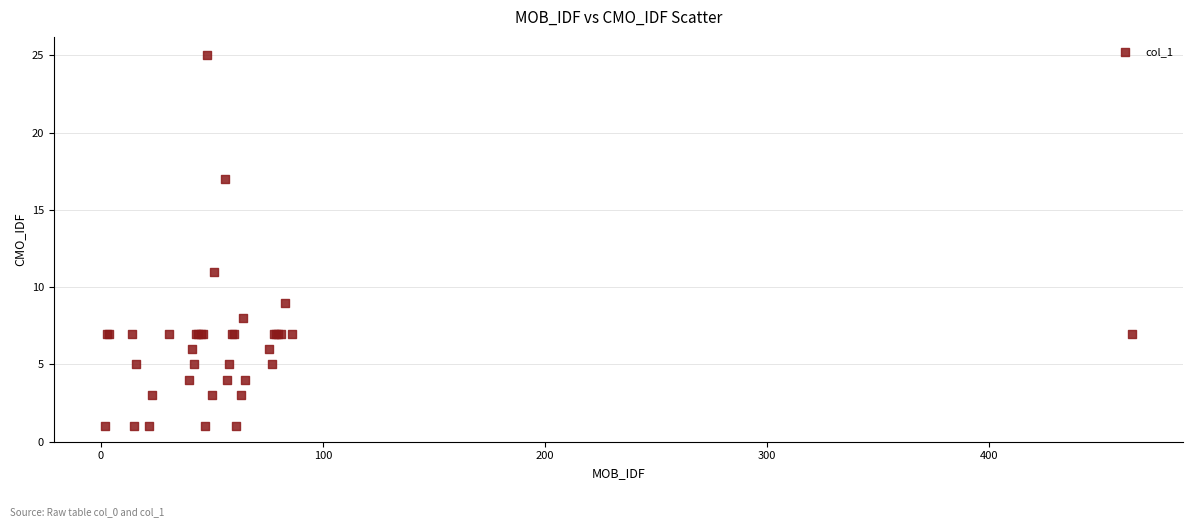

What Y value in the scatter plot is closest to 13?

11